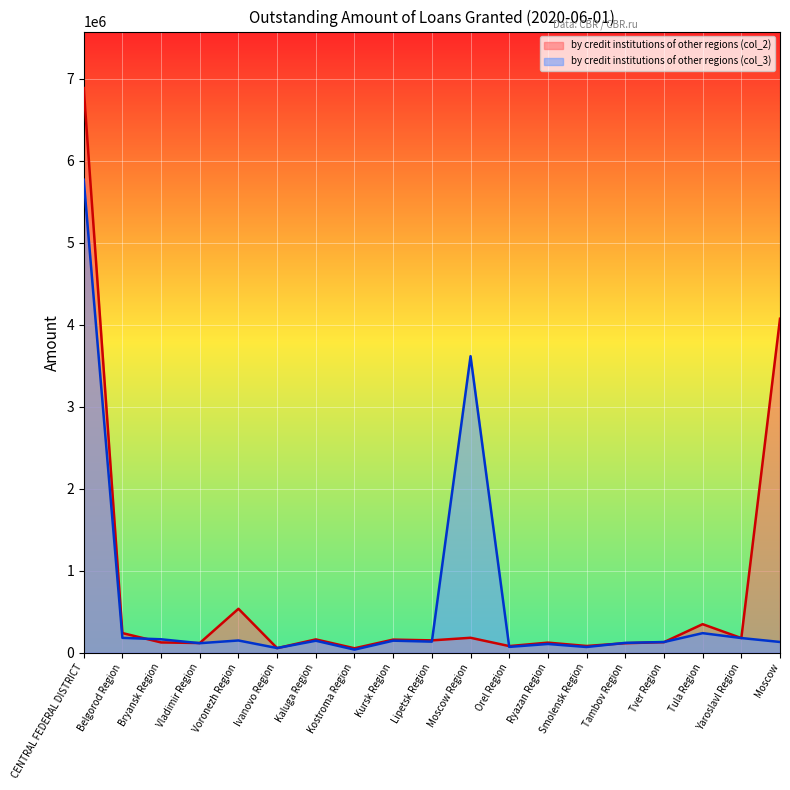

Where is the first local maximum for by credit institutions of other regions (col_2)?

Voronezh Region